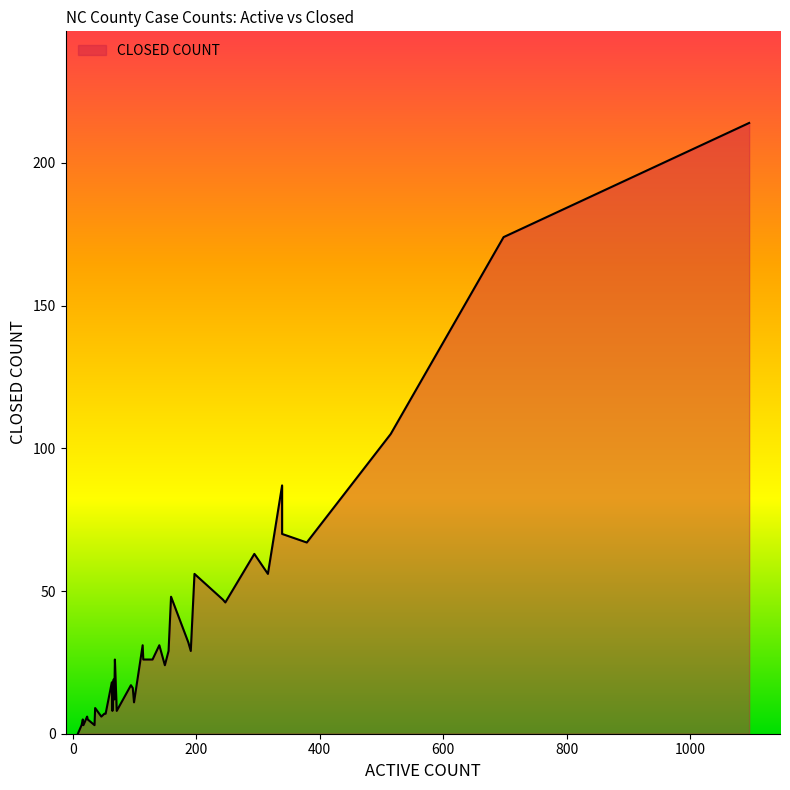

What is the value of the 11th point from the left?

67